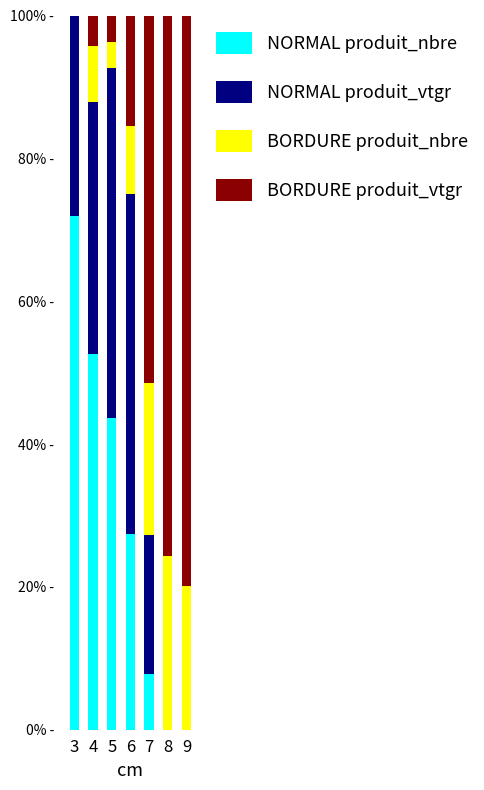

List the labels in order of BORDURE produit_vtgr value, largest first.

9, 8, 7, 6, 4, 5, 3